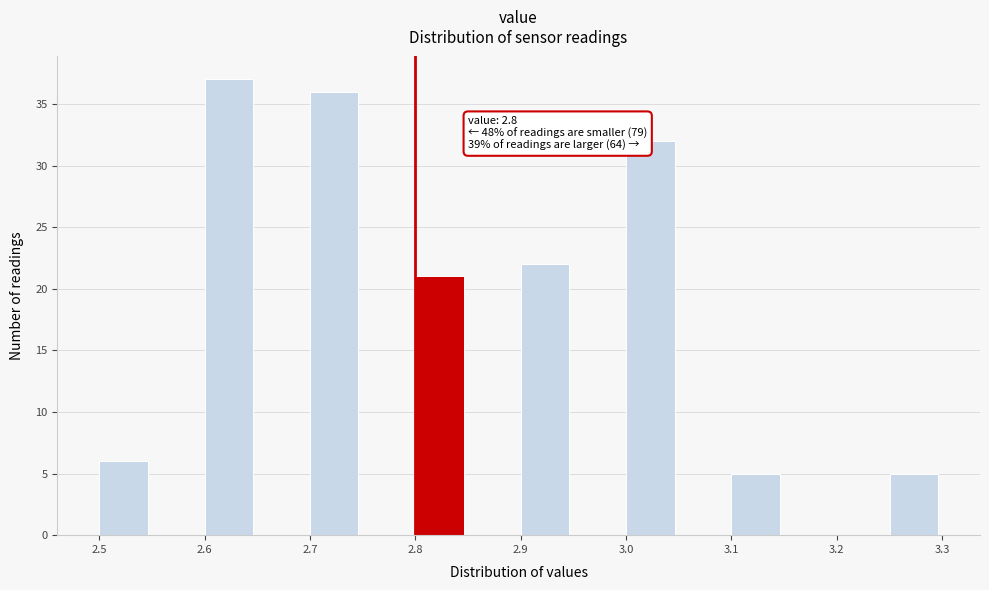

Which range on the x-axis has the tallest bar?

2.60 to 2.65